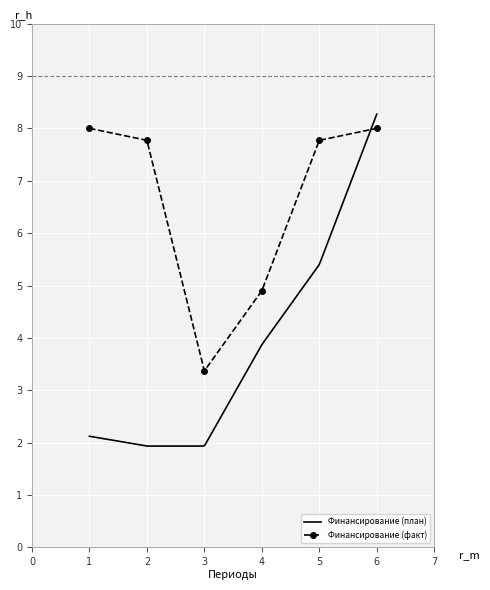

True or false: Финансирование (факт) has a value of 3.4 at 3.

True